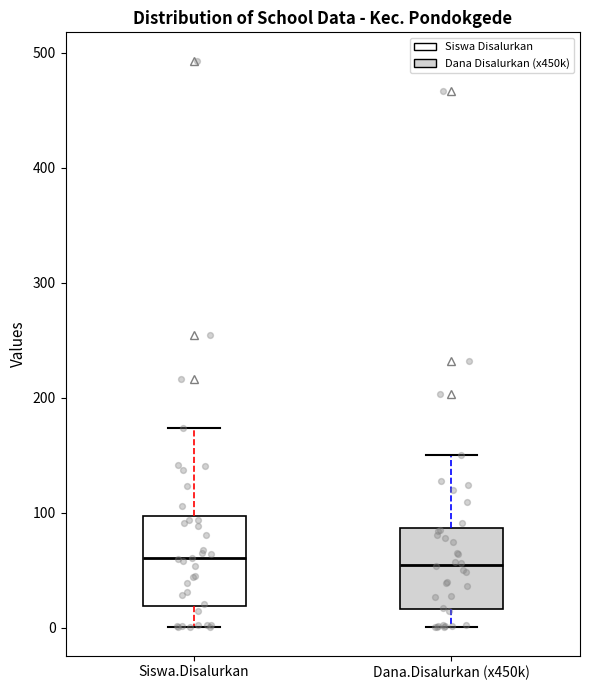

Reading left to right, transcribe this box plot: for each box, give where its median line is, the range the box spans, and where its two whiskers end, as read against the y-axis. The values are not printed on the chart, so give them approximately, as read against the axis.

Siswa.Disalurkan: median 60, box 20 to 100, whiskers 0 to 170
Dana.Disalurkan (x450k): median 60, box 20 to 90, whiskers 0 to 150